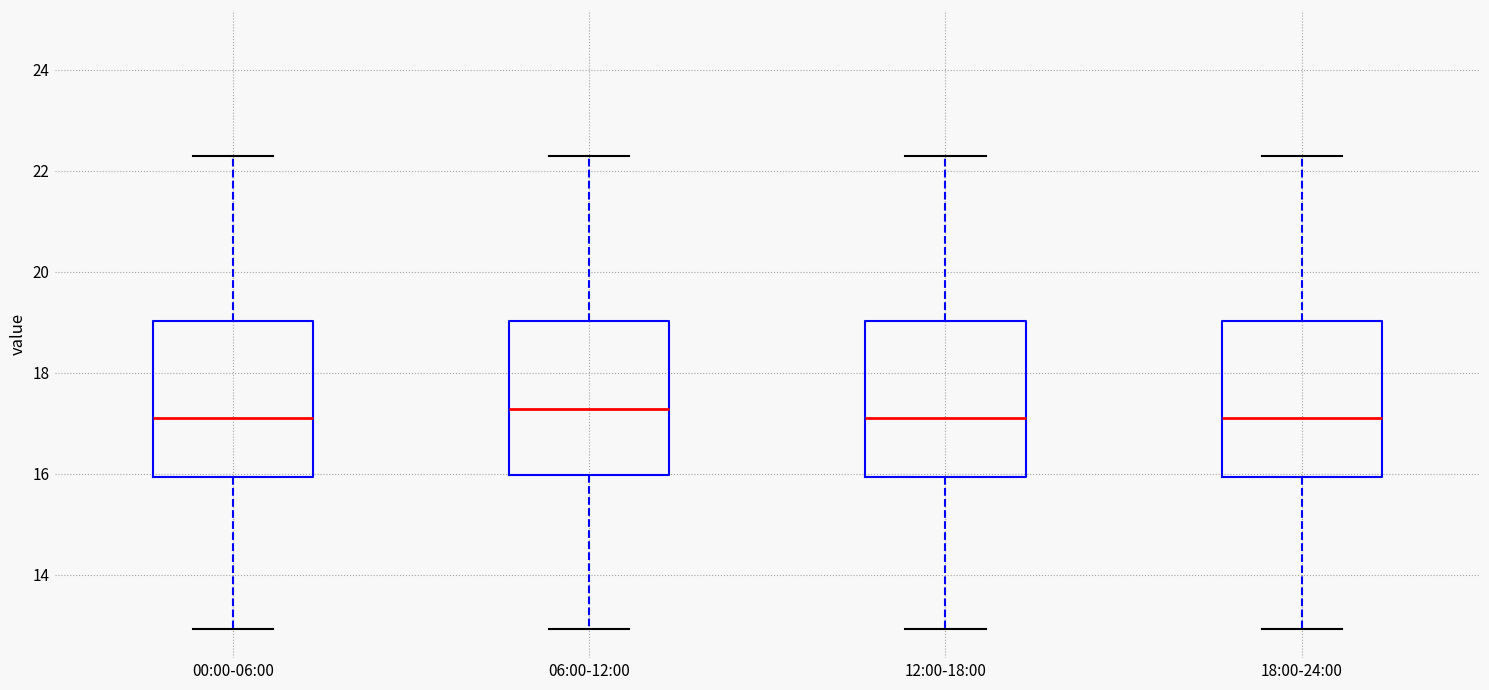

Where does the median line of the box for 12:00-18:00 sit on the y-axis? The values are not printed on the chart, so give them approximately, as read against the axis.

17.2